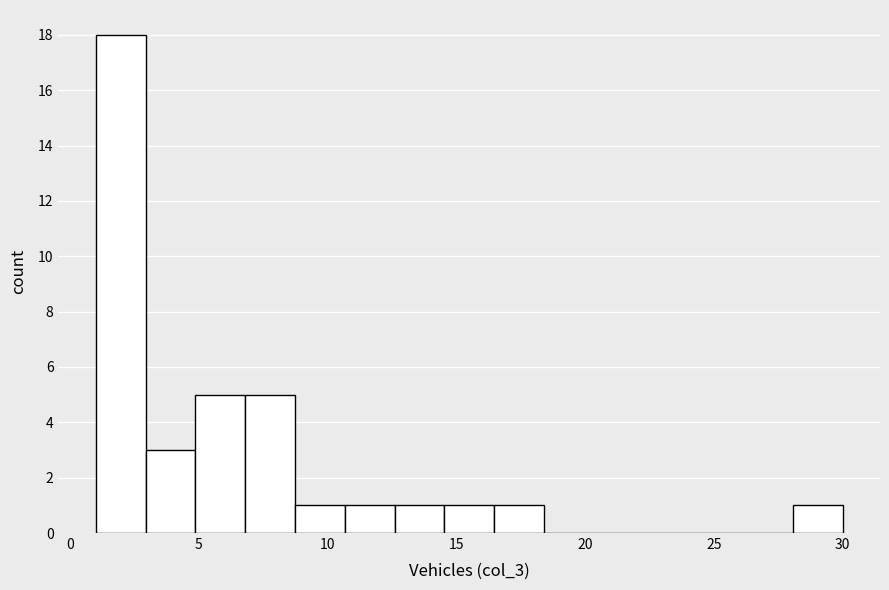

Around what value on the x-axis is the tallest bar? Give the approximate position of its centre, as read against the axis.

2.0